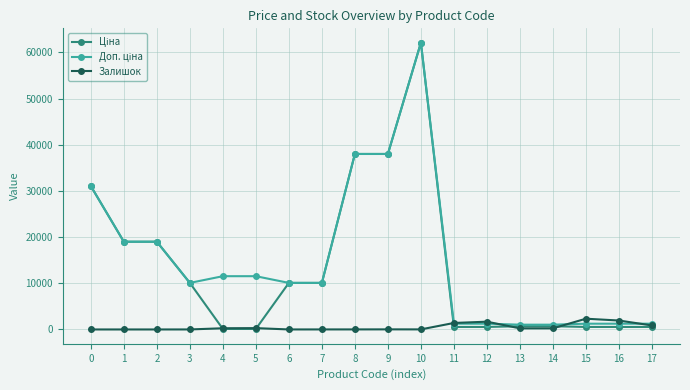

Where does the Залишок series first go above 242?

4